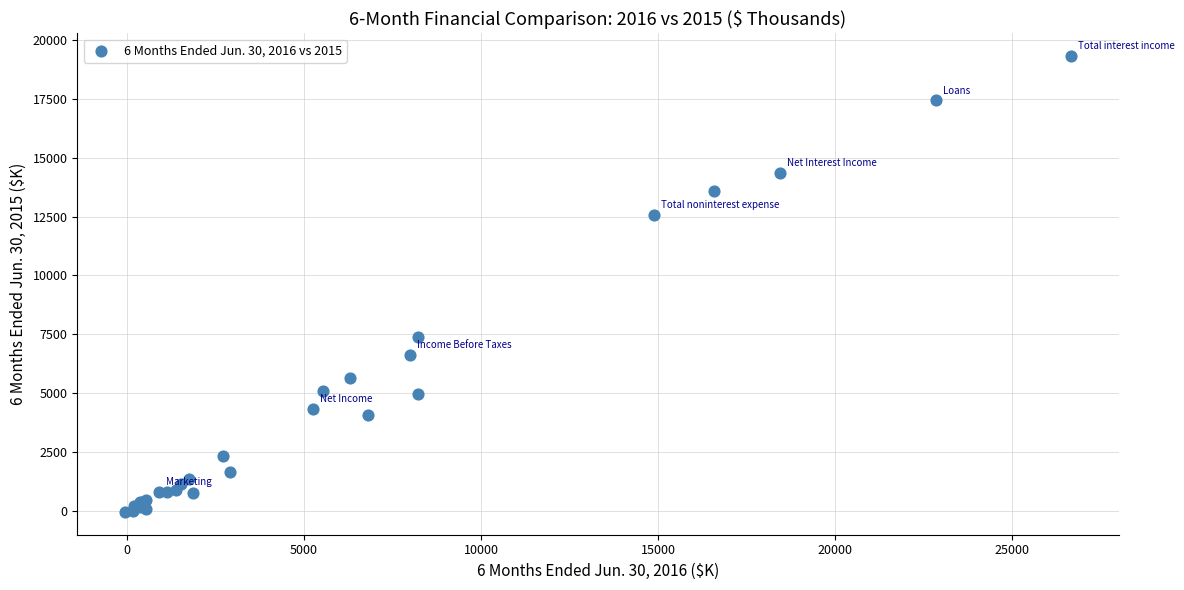

What Y value in the scatter plot is closest to 9635?

7365